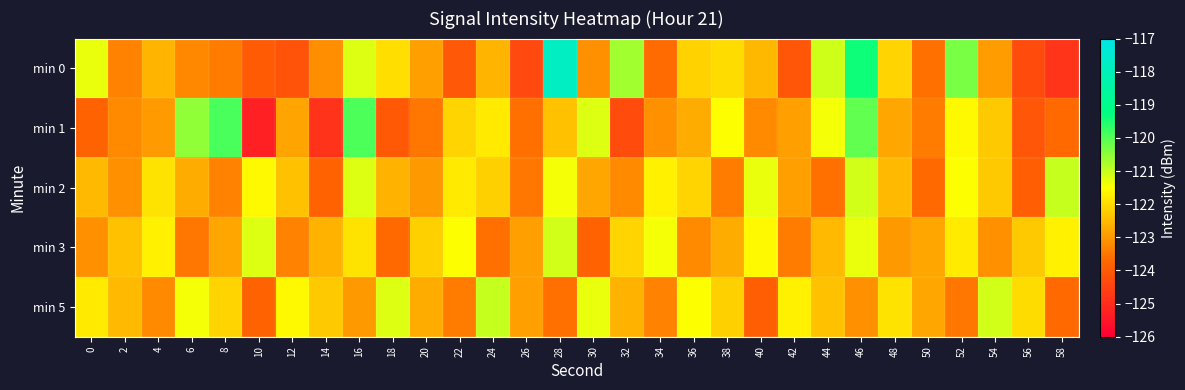

Reading left to right, what are all the values shown in this chart?

min 0: 0=-121.3	2=-123.3	4=-122.6	6=-123.2	8=-123.4	10=-124.0	12=-124.1	14=-123.2	16=-121.2	18=-122.0	20=-122.9	22=-124.0	24=-122.6	26=-124.4	28=-117.8	30=-123.1	32=-120.7	34=-123.7	36=-122.1	38=-122.0	40=-122.5	42=-124.1	44=-121.0	46=-119.4	48=-122.1	50=-123.6	52=-120.3	54=-122.9	56=-124.3	58=-124.8
min 1: 0=-123.8	2=-123.2	4=-123.0	6=-120.5	8=-119.9	10=-125.3	12=-122.8	14=-124.9	16=-119.9	18=-124.0	20=-123.5	22=-122.1	24=-121.8	26=-123.6	28=-122.4	30=-121.2	32=-124.3	34=-123.1	36=-122.7	38=-121.5	40=-123.2	42=-122.9	44=-121.4	46=-120.1	48=-122.8	50=-123.4	52=-121.6	54=-122.3	56=-124.1	58=-123.7
min 2: 0=-122.5	2=-123.1	4=-121.9	6=-122.7	8=-123.3	10=-121.6	12=-122.4	14=-123.8	16=-121.2	18=-122.6	20=-123.0	22=-121.8	24=-122.2	26=-123.5	28=-121.4	30=-122.8	32=-123.2	34=-121.7	36=-122.1	38=-123.4	40=-121.3	42=-122.9	44=-123.6	46=-121.1	48=-122.5	50=-123.7	52=-121.5	54=-122.3	56=-123.9	58=-121.0
min 3: 0=-123.1	2=-122.4	4=-121.7	6=-123.5	8=-122.8	10=-121.2	12=-123.3	14=-122.6	16=-121.9	18=-123.7	20=-122.2	22=-121.5	24=-123.6	26=-122.9	28=-121.1	30=-123.8	32=-122.1	34=-121.4	36=-123.2	38=-122.7	40=-121.6	42=-123.4	44=-122.5	46=-121.3	48=-123.0	50=-122.8	52=-121.8	54=-123.1	56=-122.3	58=-121.7
min 5: 0=-121.8	2=-122.5	4=-123.2	6=-121.4	8=-122.1	10=-123.8	12=-121.6	14=-122.3	16=-123.0	18=-121.2	20=-122.7	22=-123.4	24=-121.0	26=-122.9	28=-123.6	30=-121.3	32=-122.6	34=-123.3	36=-121.5	38=-122.2	40=-123.9	42=-121.7	44=-122.4	46=-123.1	48=-121.9	50=-122.8	52=-123.5	54=-121.1	56=-122.0	58=-123.7